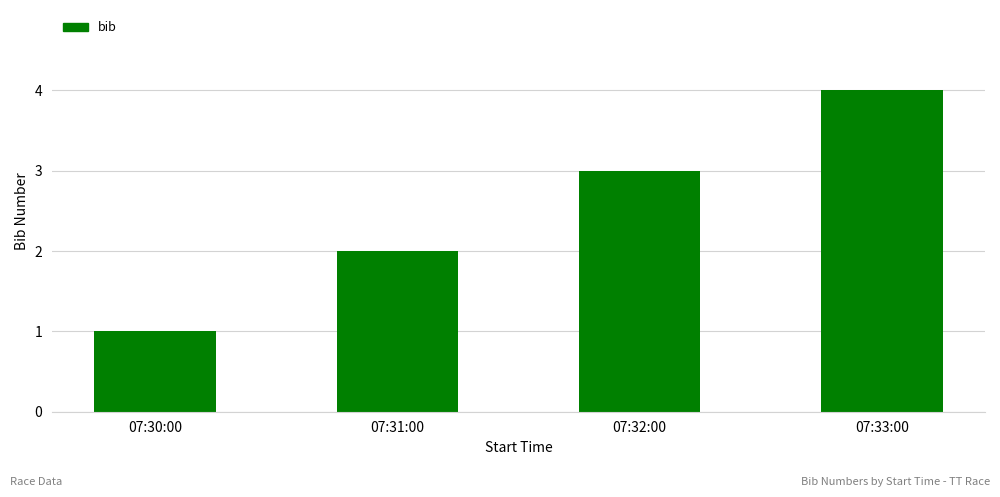

Does the chart contain any negative values?

No